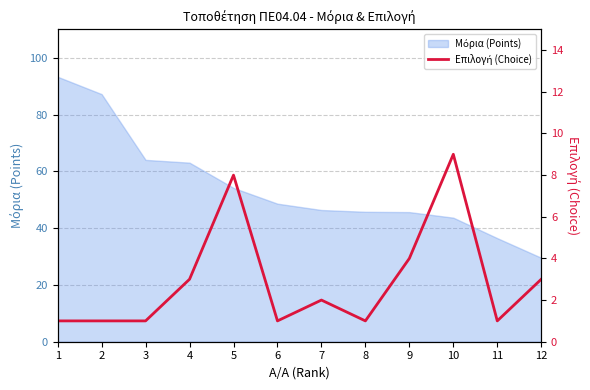

How many lines are shown in the chart?

1